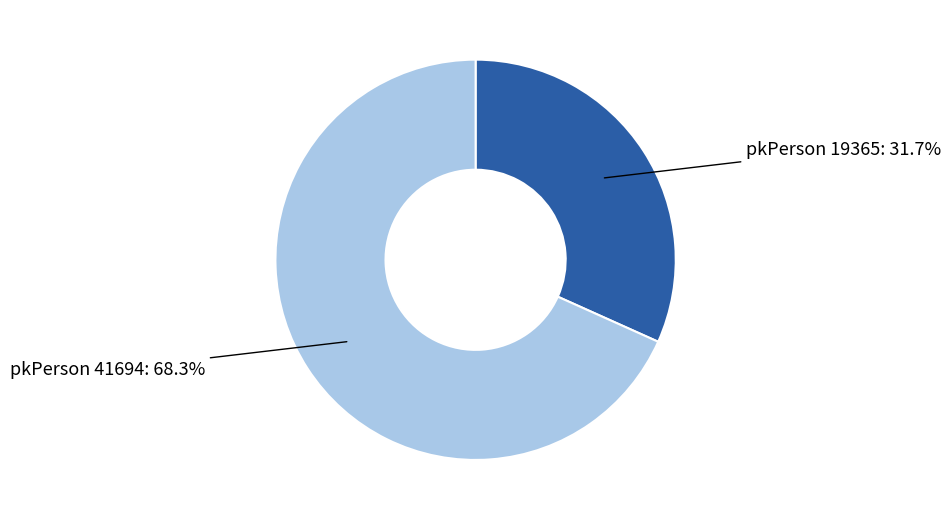

Count the number of slices in the pie.

2